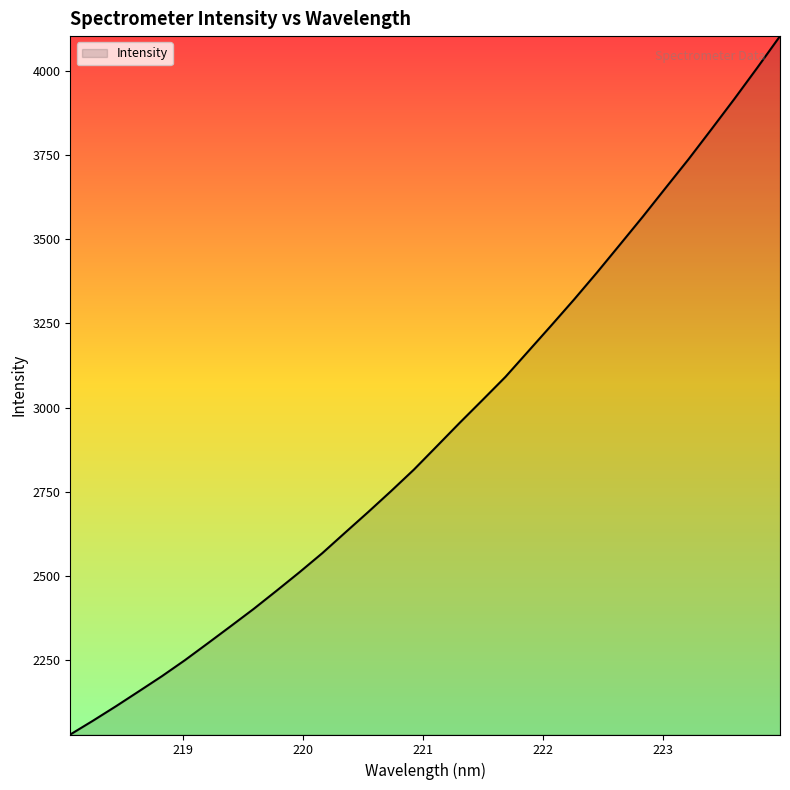

How many values exceed 2885?

16